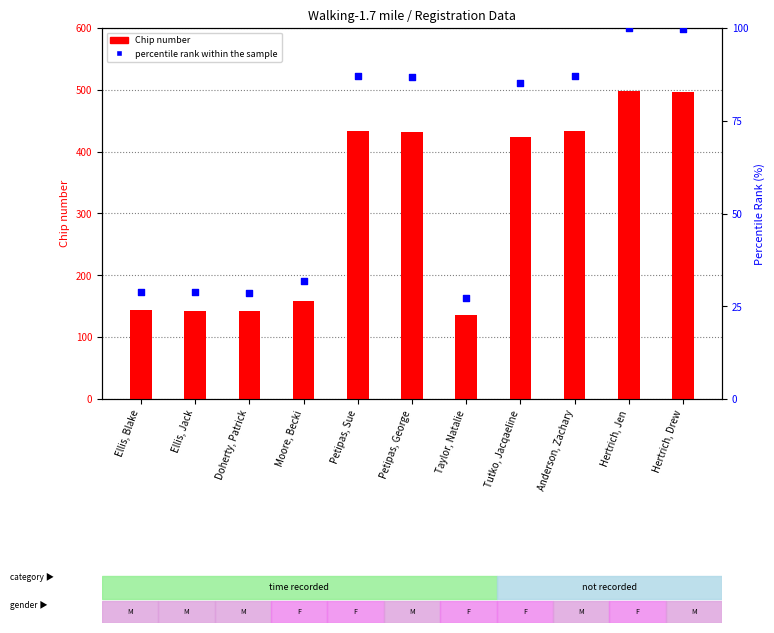

What is the total value across all series at Anderson, Zachary?

521.1